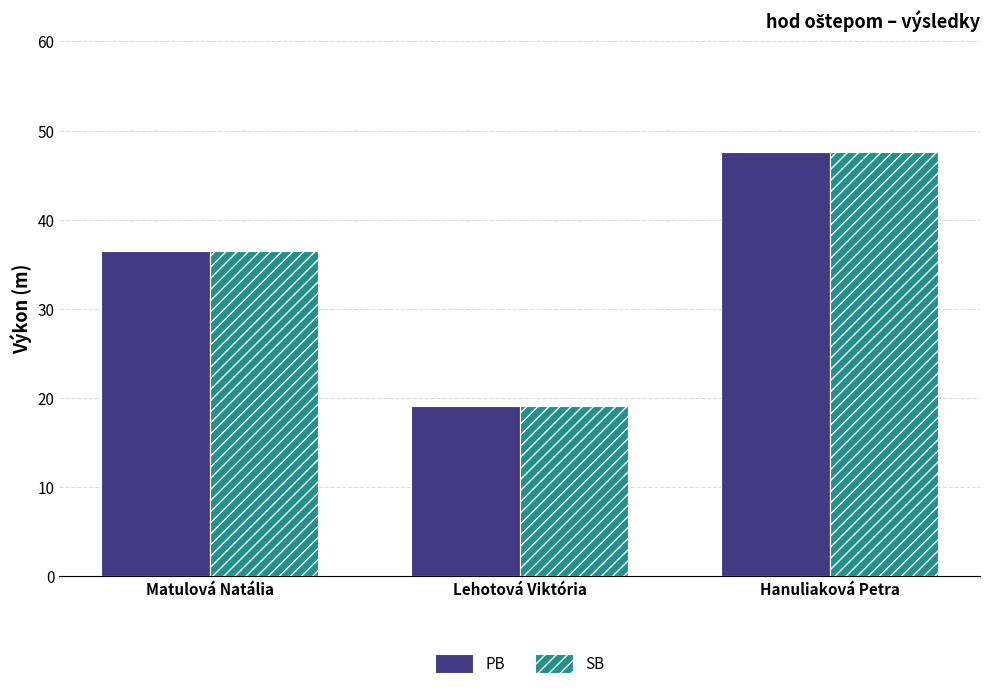

Reading left to right, what are all the values shown in this chart?

PB: 36.5	19.1	47.6
SB: 36.5	19.1	47.6